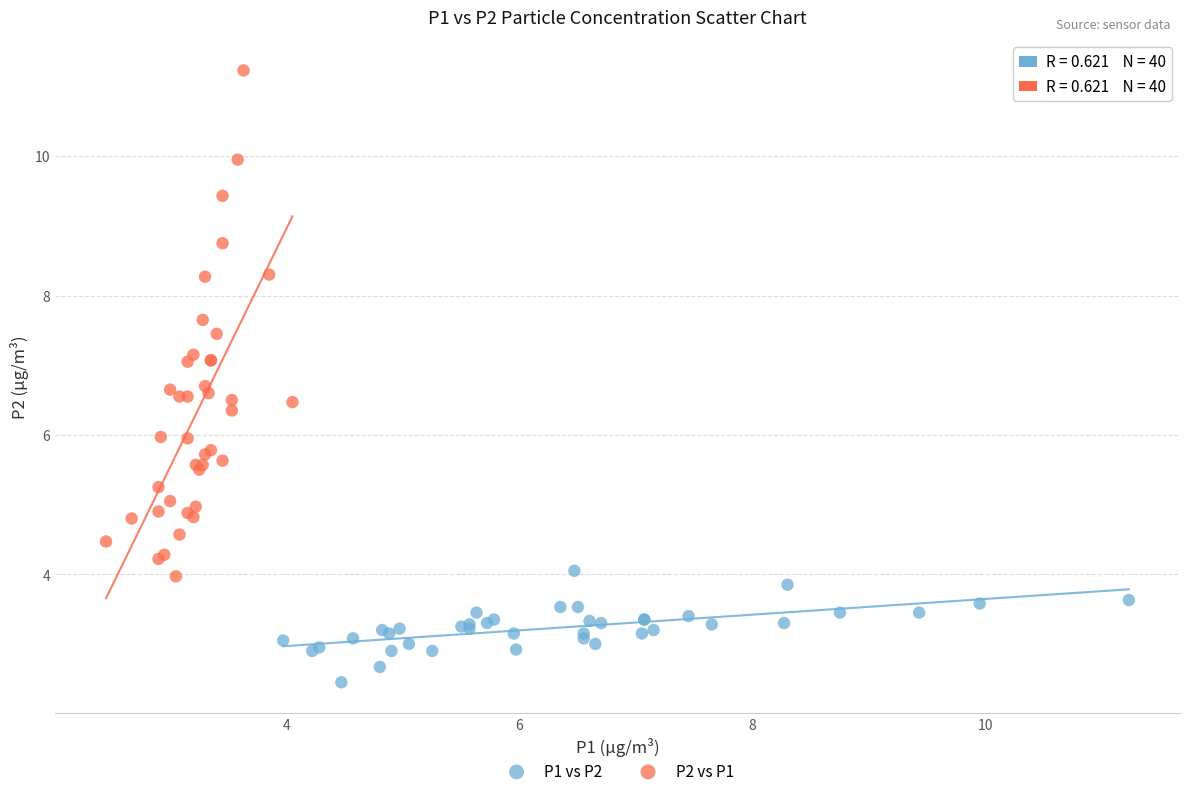

Which series has the largest Y range (max minus min)?

P2 vs P1